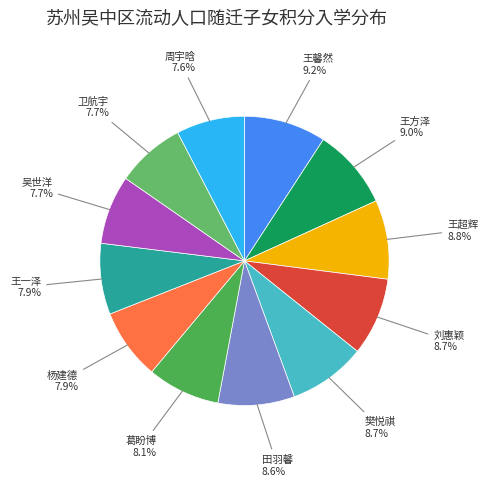

How many slices are in this pie chart?

12